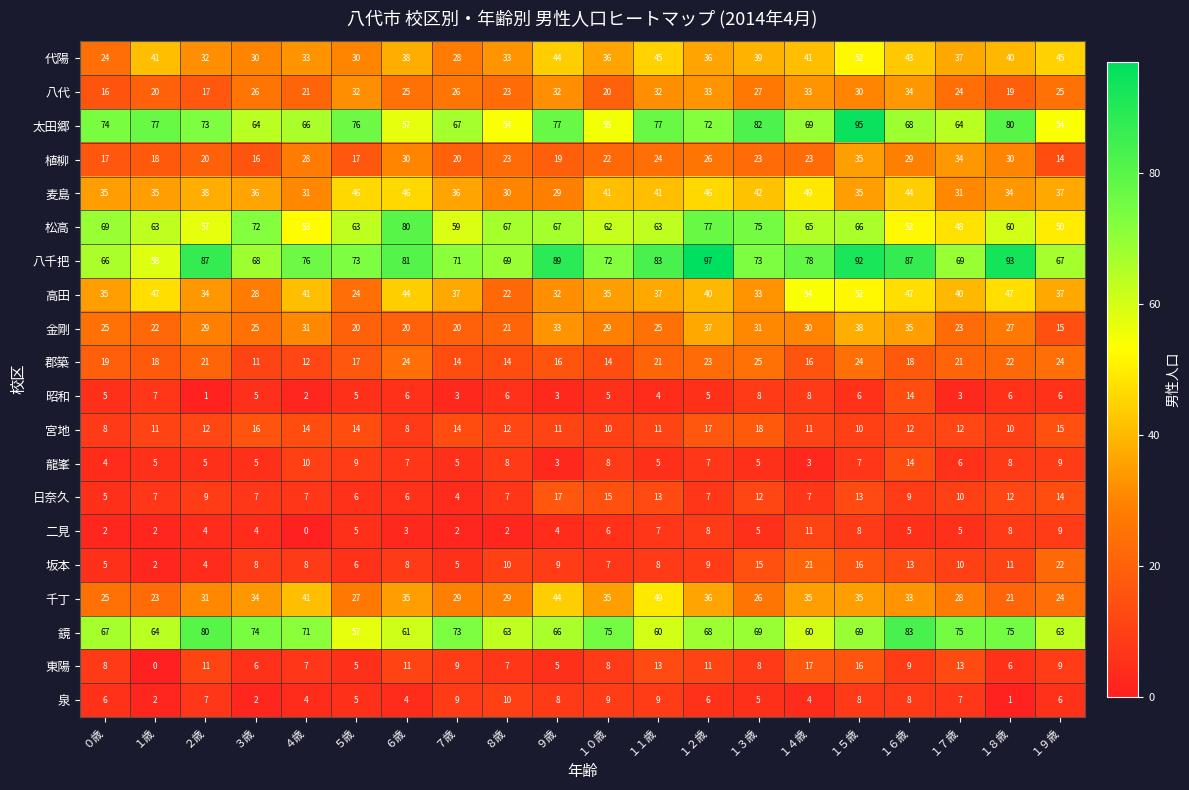

The value of 郡築 at １６歳 is 18. True or false?

True